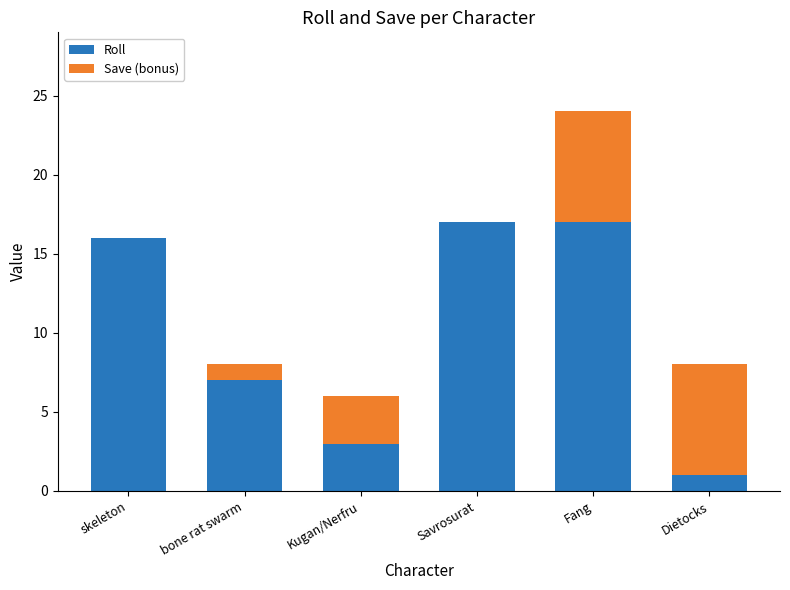

Are the bars grouped side by side (vs. stacked)?

No